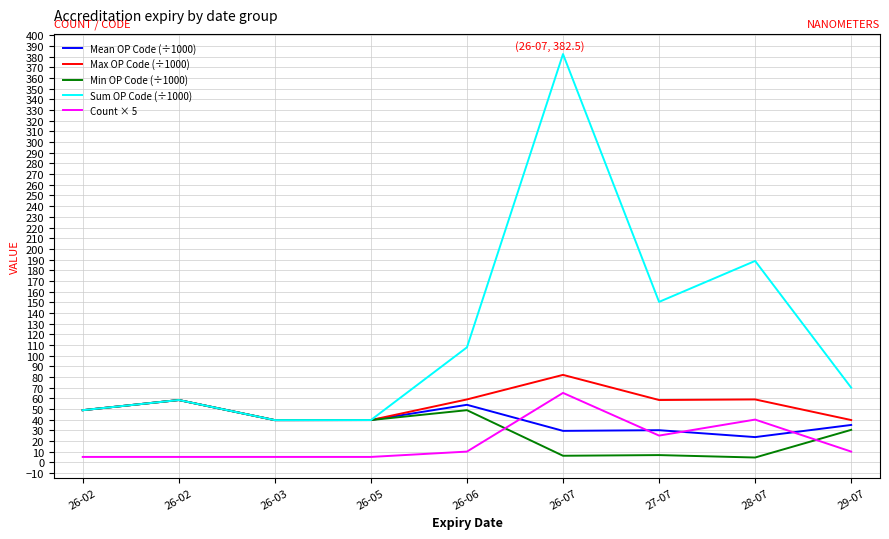

Does the chart have visible grid lines?

Yes